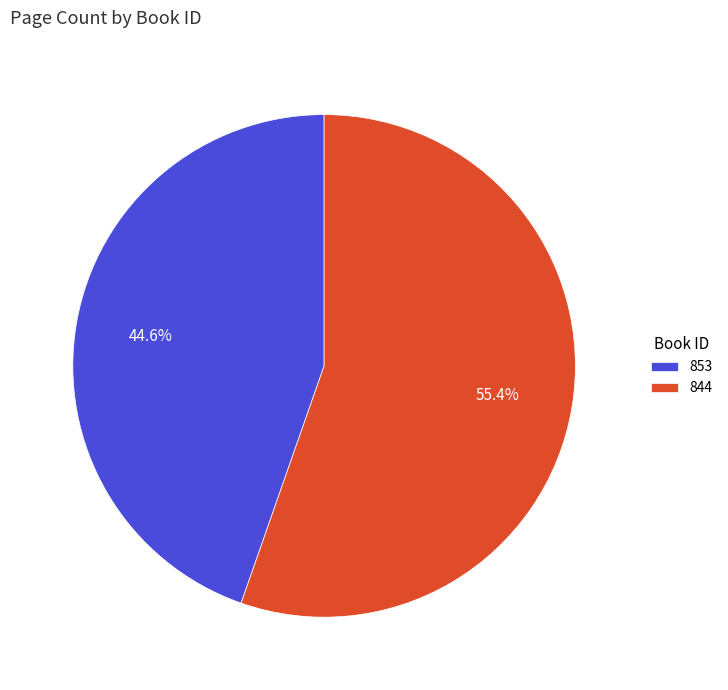

True or false: 844 accounts for 49% of the total.

False